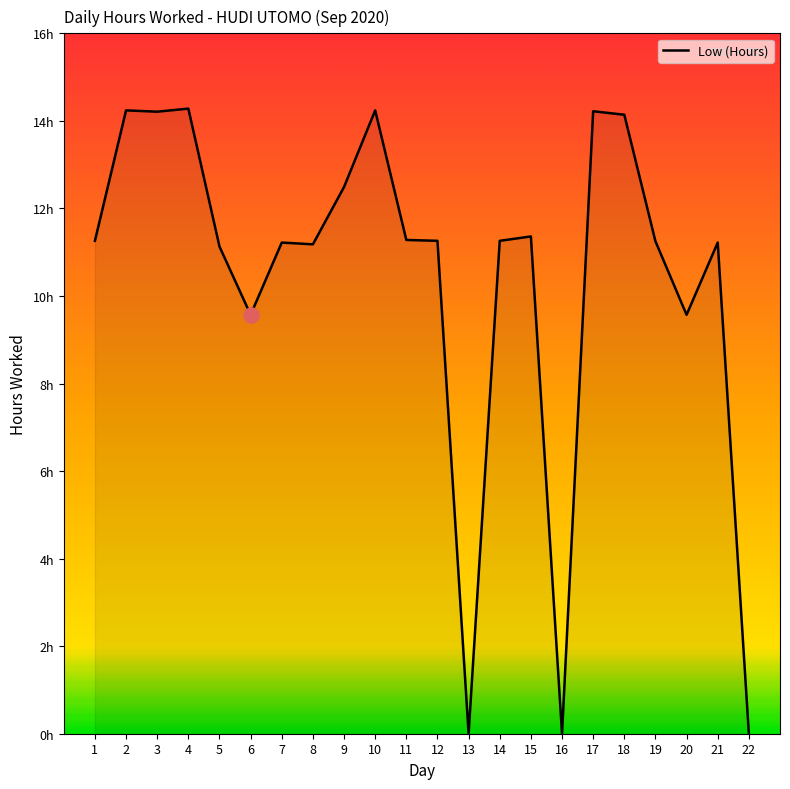

Between 22 and 9, which is larger?

9